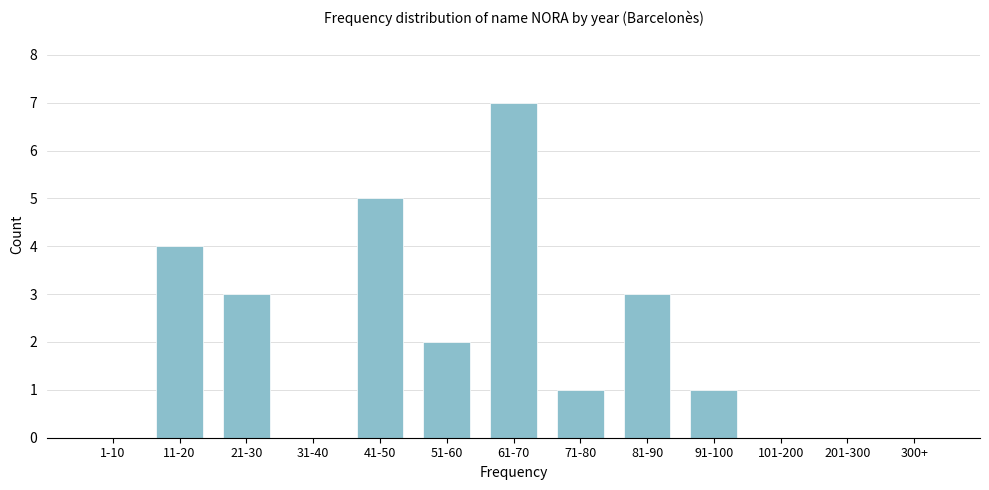

What is the greatest value displayed?

7